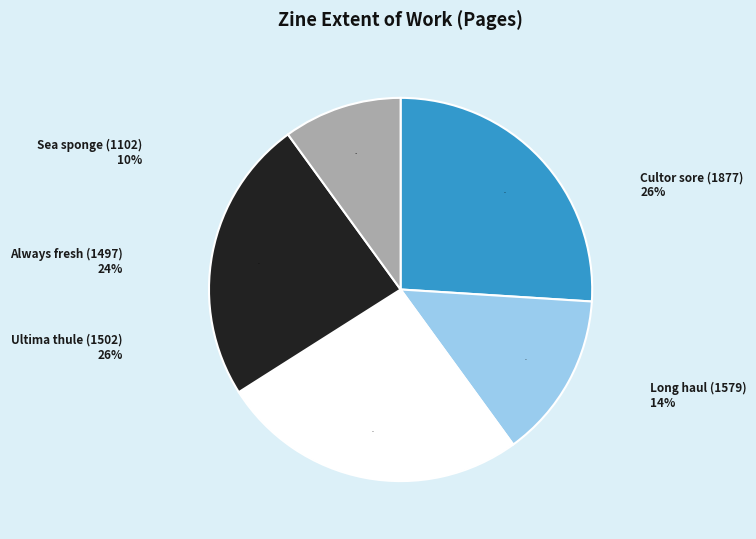

Do Long haul (1579) and Sea sponge (1102) together represent more than half of the pie?

No